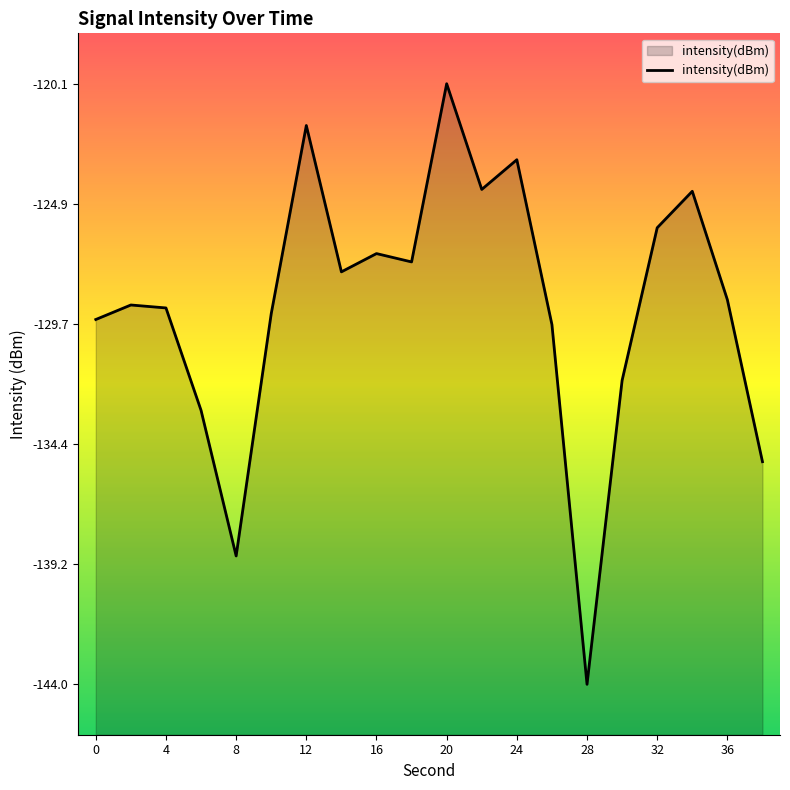

At which category does the chart reach its minimum across all series?

28